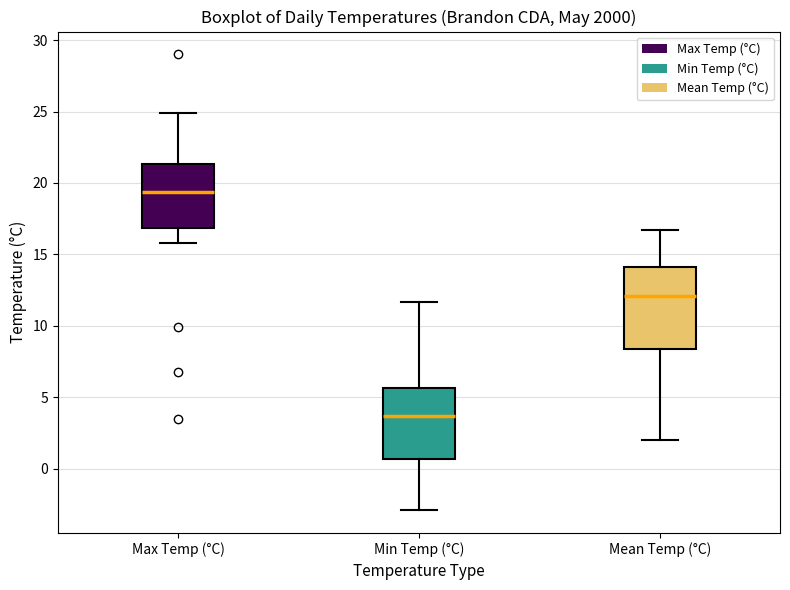

Which box is the tallest, from its lower edge to its upper edge?

Mean Temp (°C)